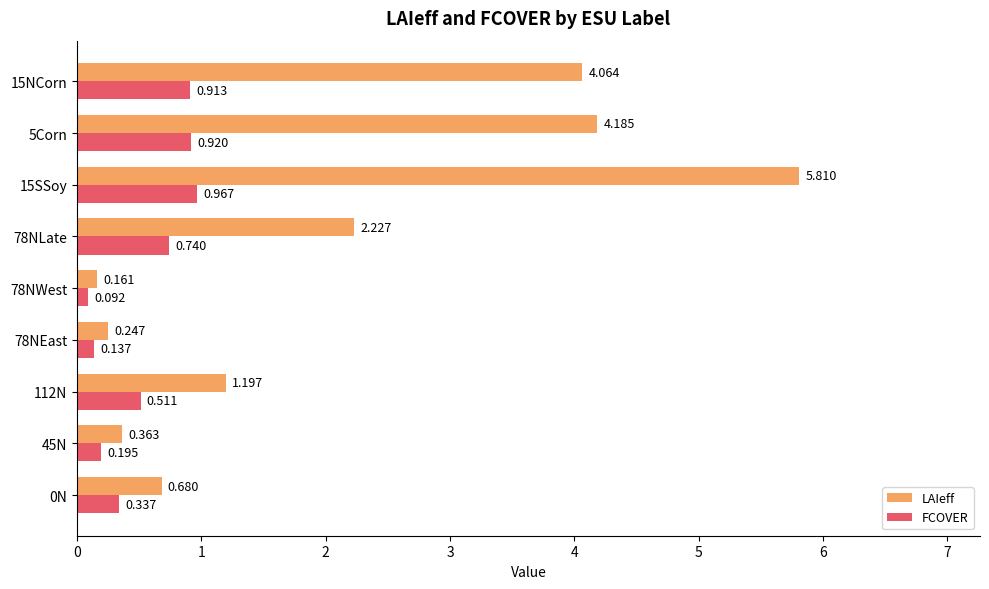

Which category has the highest value across all series?

15SSoy